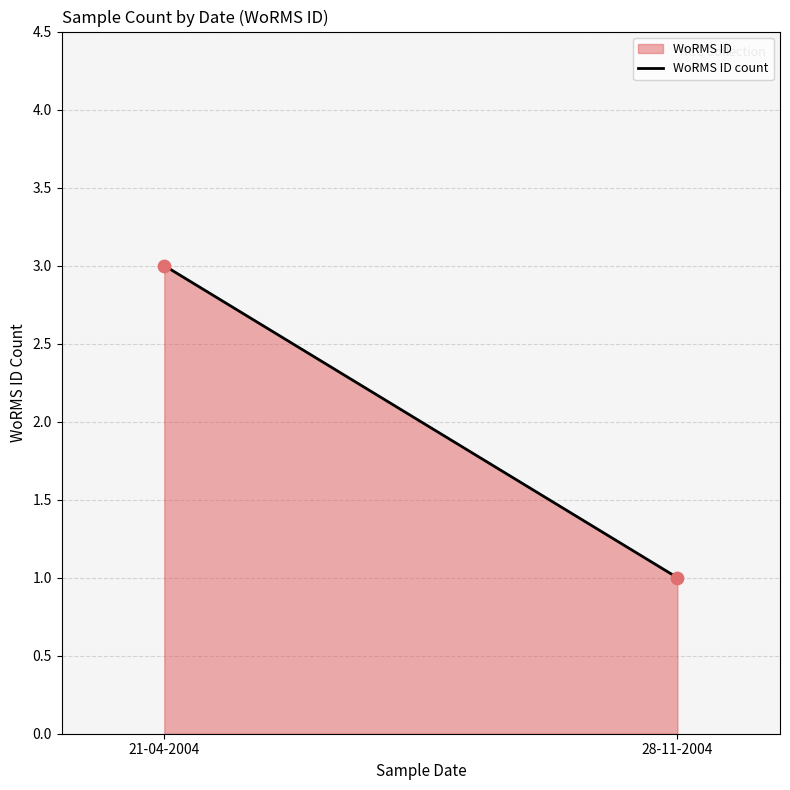

How many points are shown in the scatter plot?

2